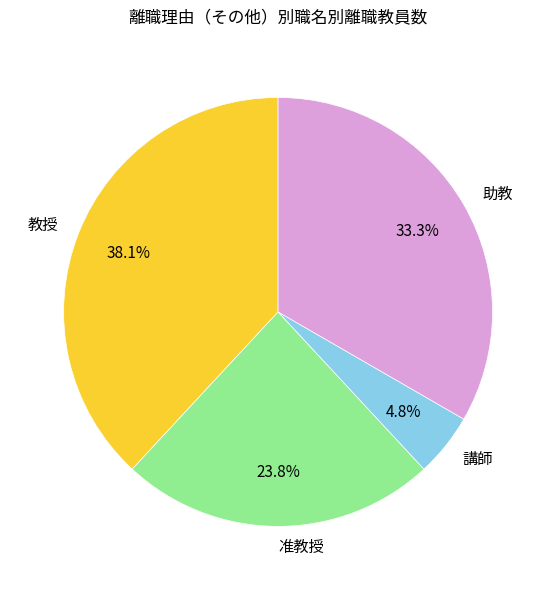

Which slice is the largest?

教授